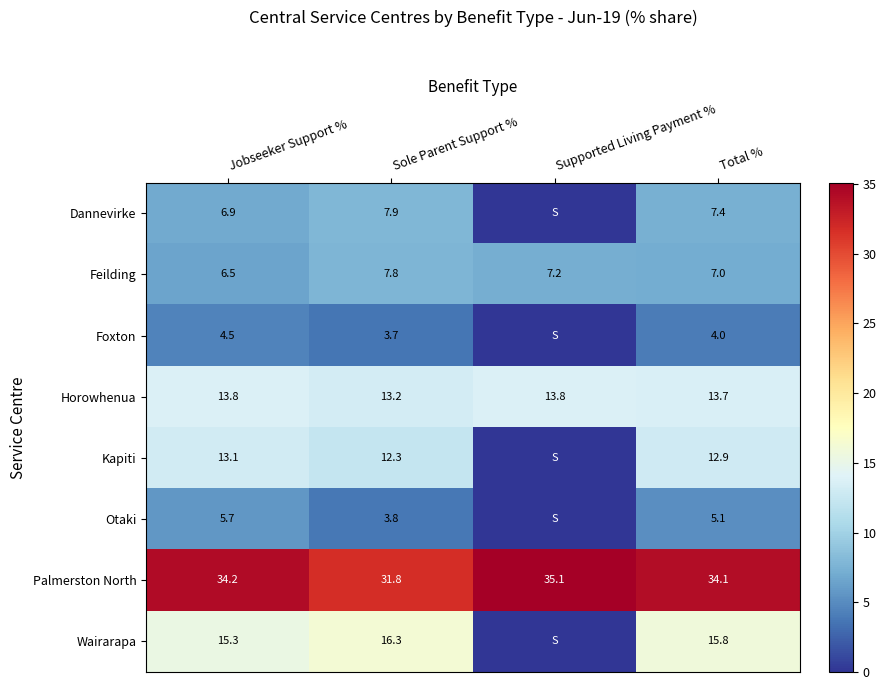

Between Jobseeker Support % and Sole Parent Support %, which is larger?

Sole Parent Support %